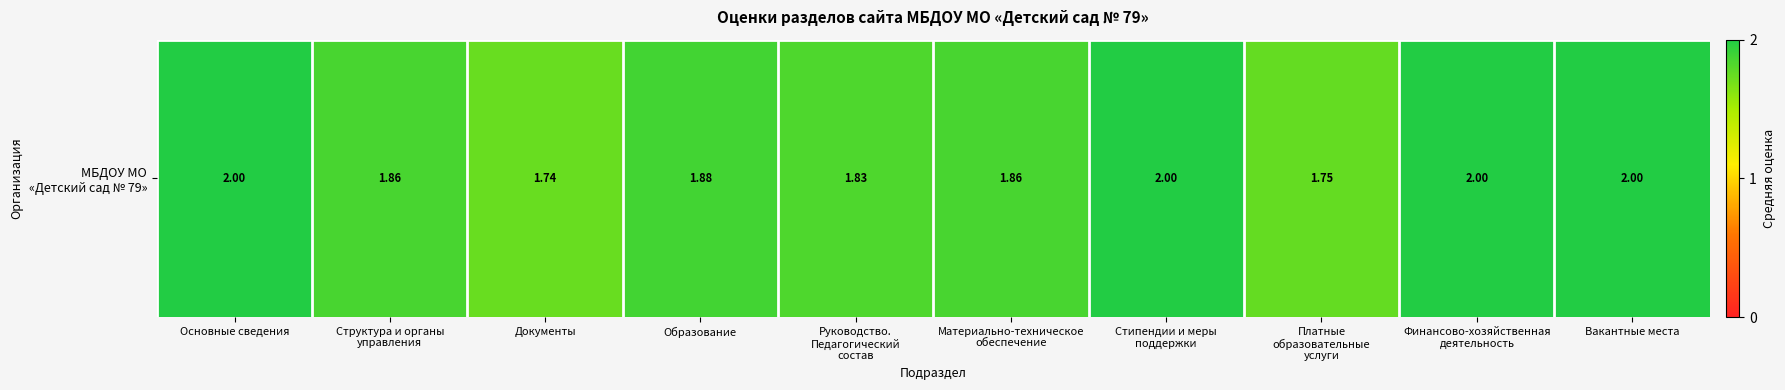

What is the sum of the values at Документы and Материально-техническое
обеспечение?

3.6